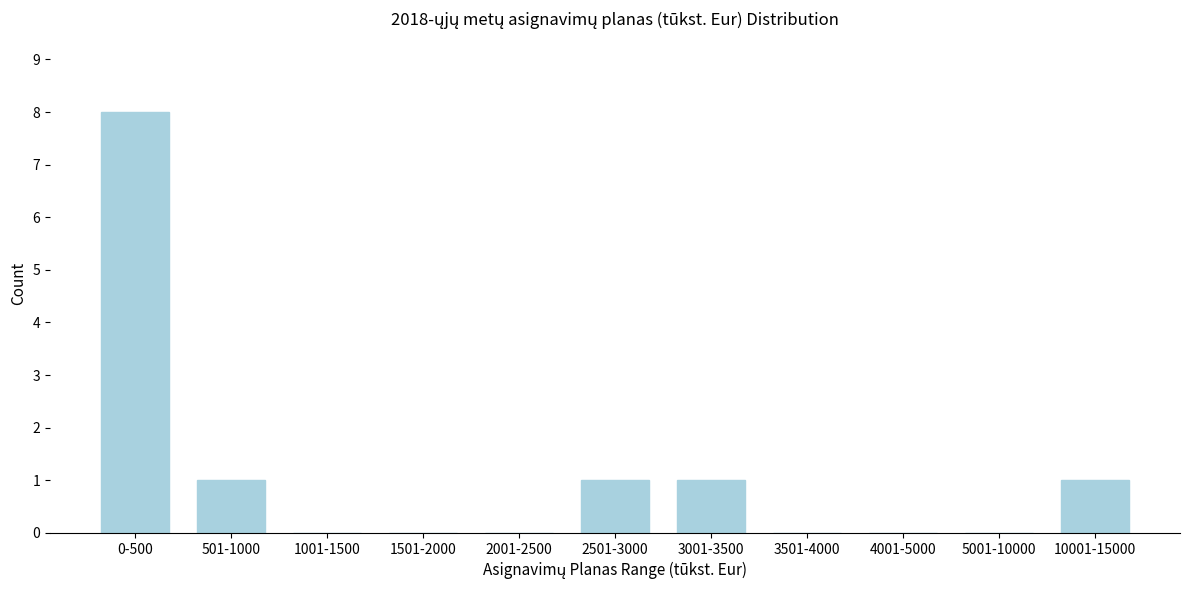

Reading left to right, extract all data points from this chart.

0-500=8	501-1000=1	1001-1500=0	1501-2000=0	2001-2500=0	2501-3000=1	3001-3500=1	3501-4000=0	4001-5000=0	5001-10000=0	10001-15000=1